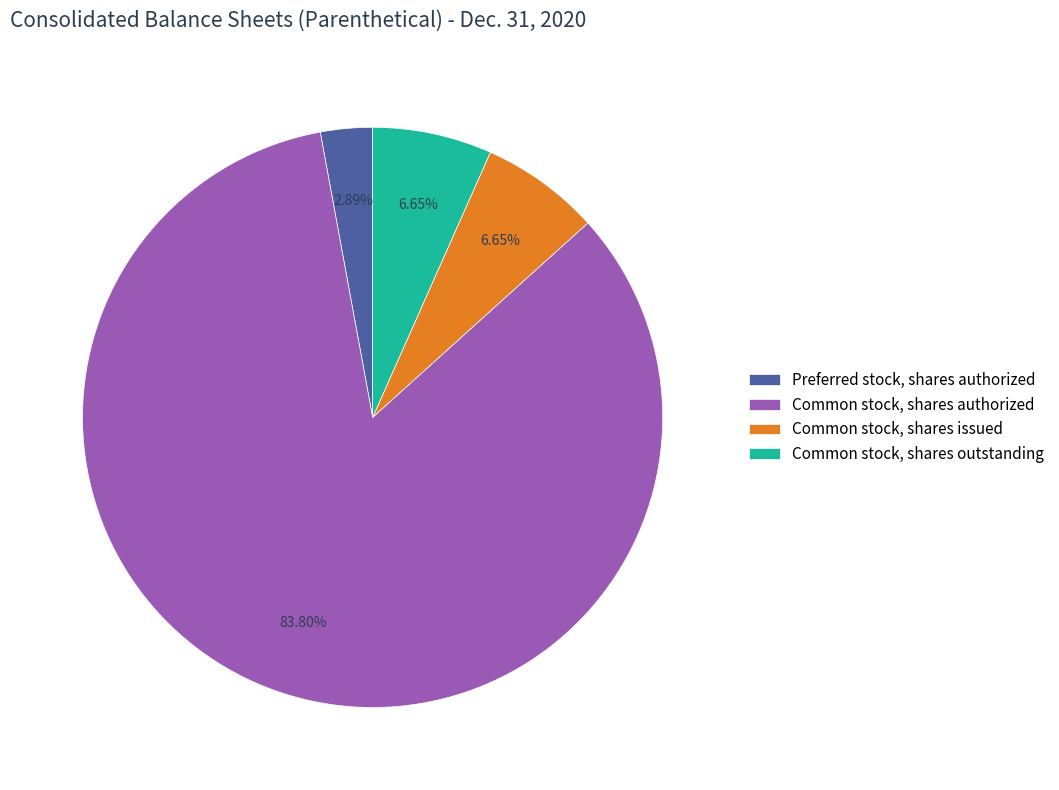

Between Common stock, shares issued and Common stock, shares authorized, which is larger?

Common stock, shares authorized